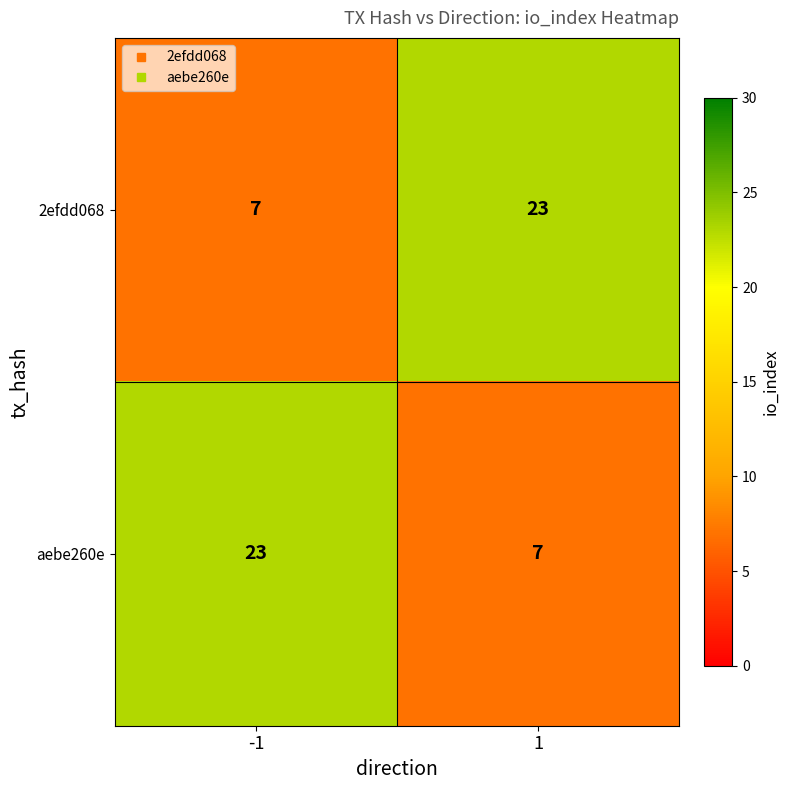

List the labels in order of aebe260e value, smallest first.

1, -1